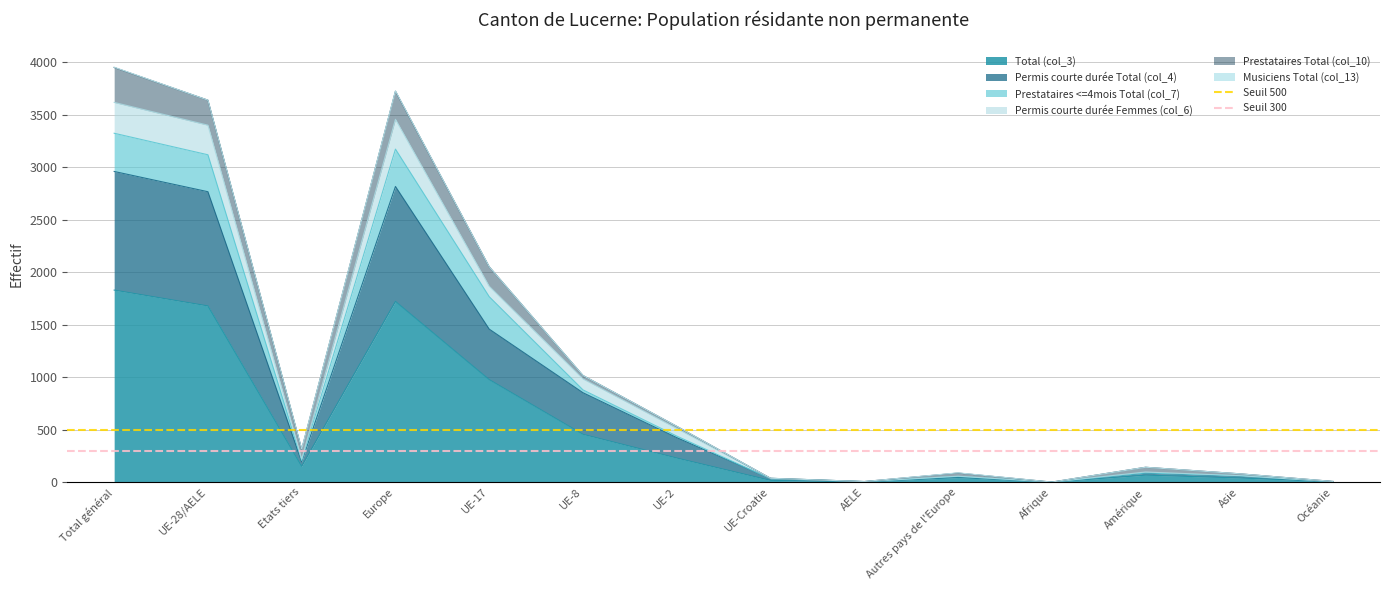

True or false: Total (col_3) has a value of 1721 at Europe.

True